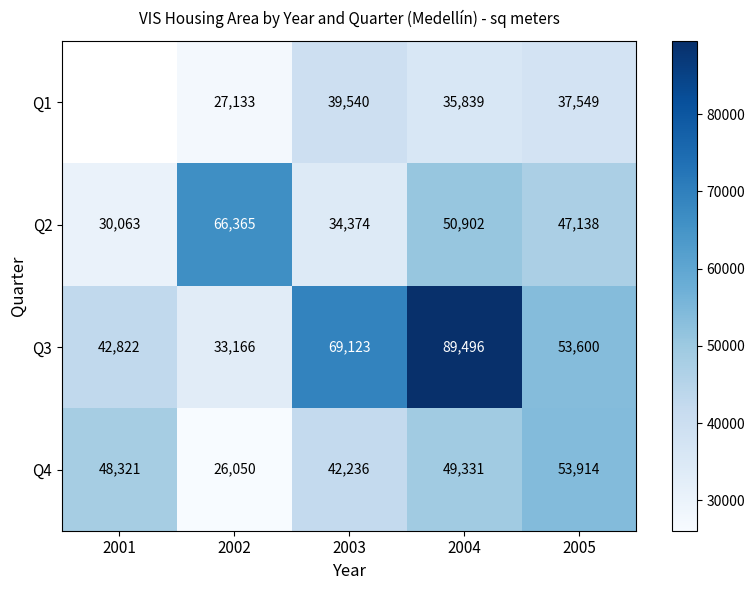

What is the difference between the Q1 values at 2004 and 2002?

8706